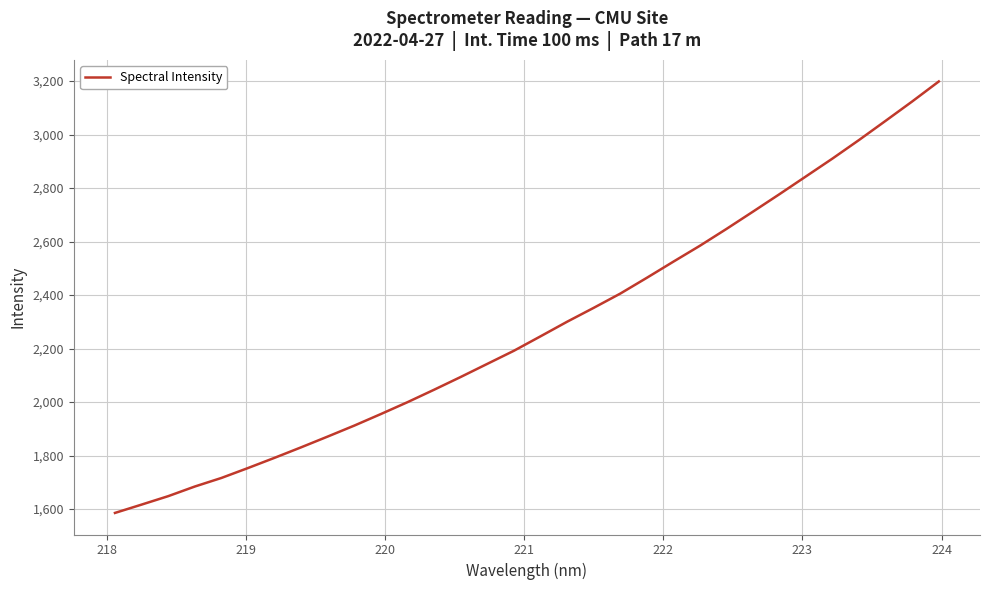

What is the smallest value displayed?

1585.4